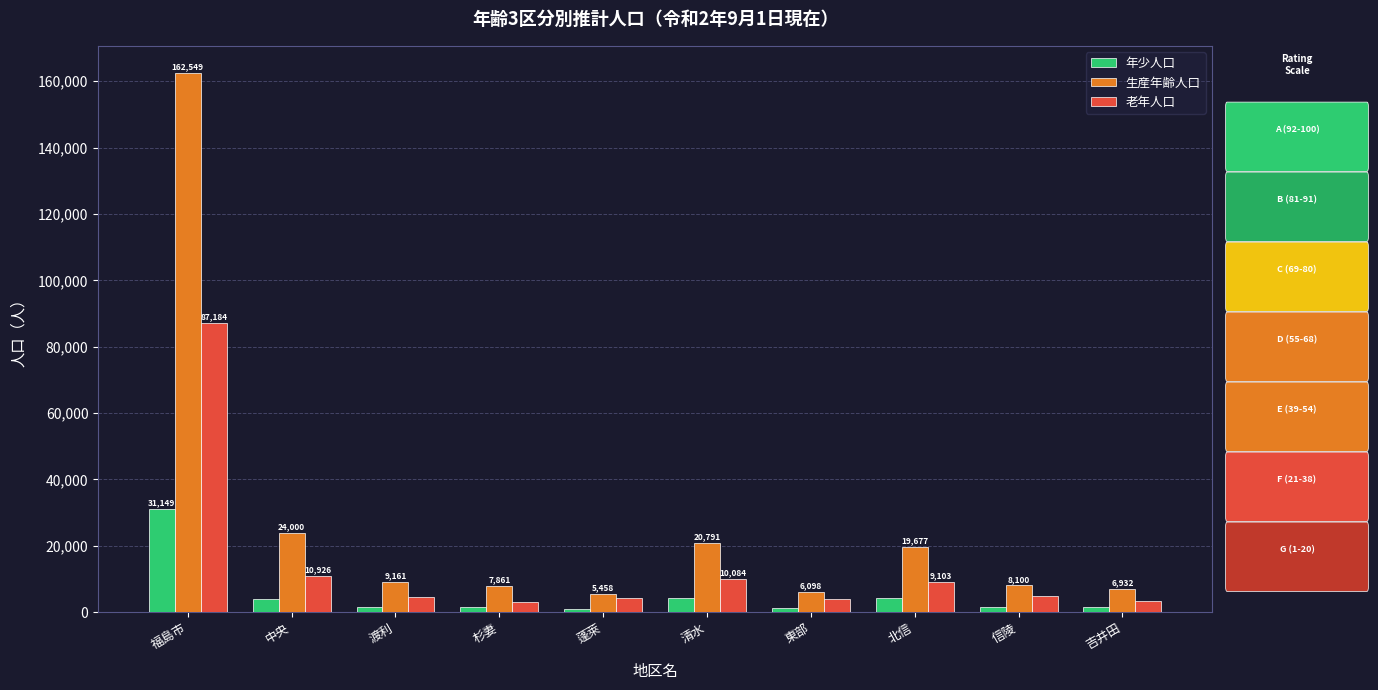

What are all the series names shown in the legend?

年少人口, 生産年齢人口, 老年人口